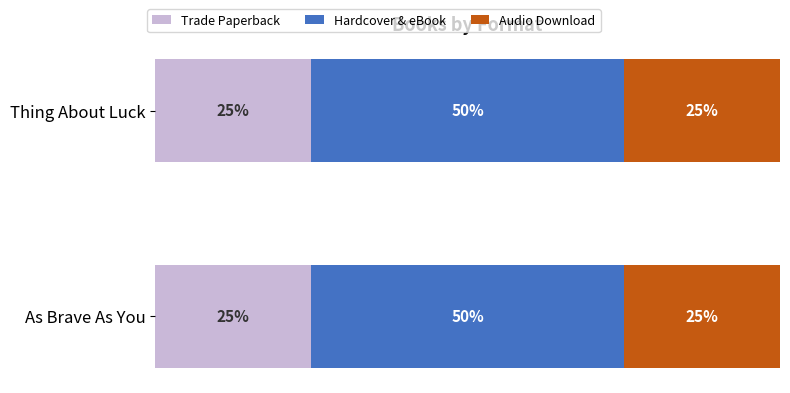

What is the label of the 1st bar from the right?

Thing About Luck